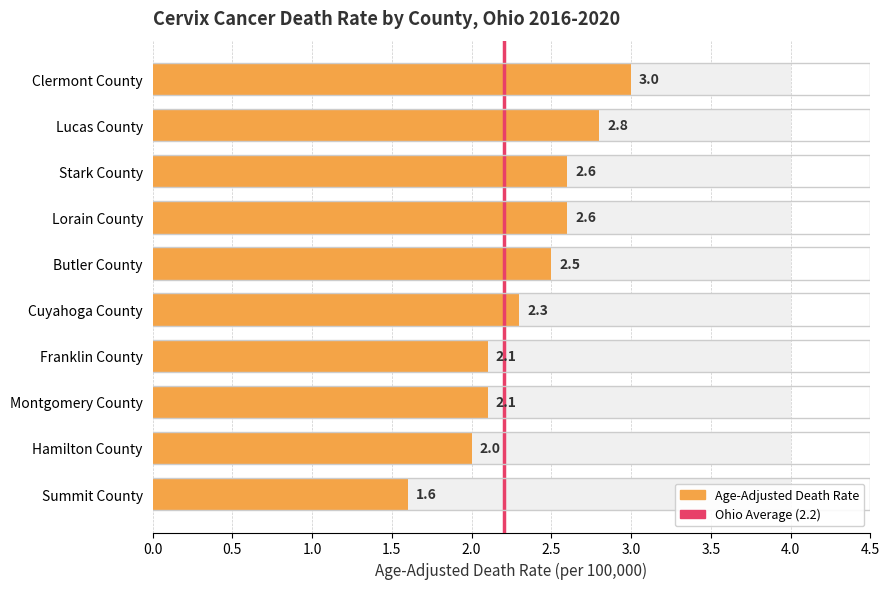

Reading left to right, what are all the values shown in this chart?

3.0	2.8	2.6	2.6	2.5	2.3	2.1	2.1	2.0	1.6